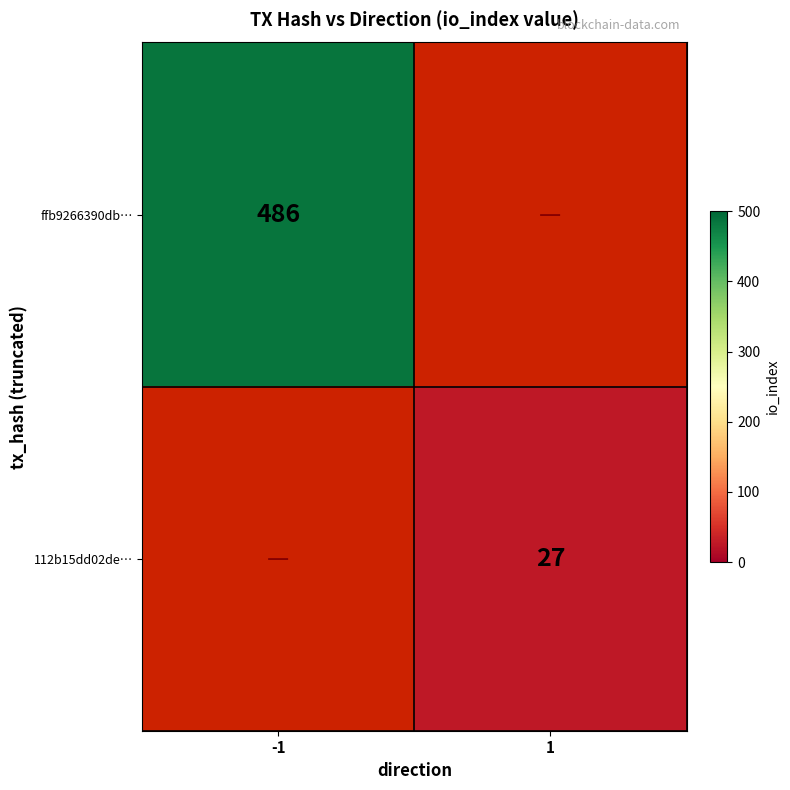

Is it true that 112b15dd02de… equals 6.4 at 1?

False